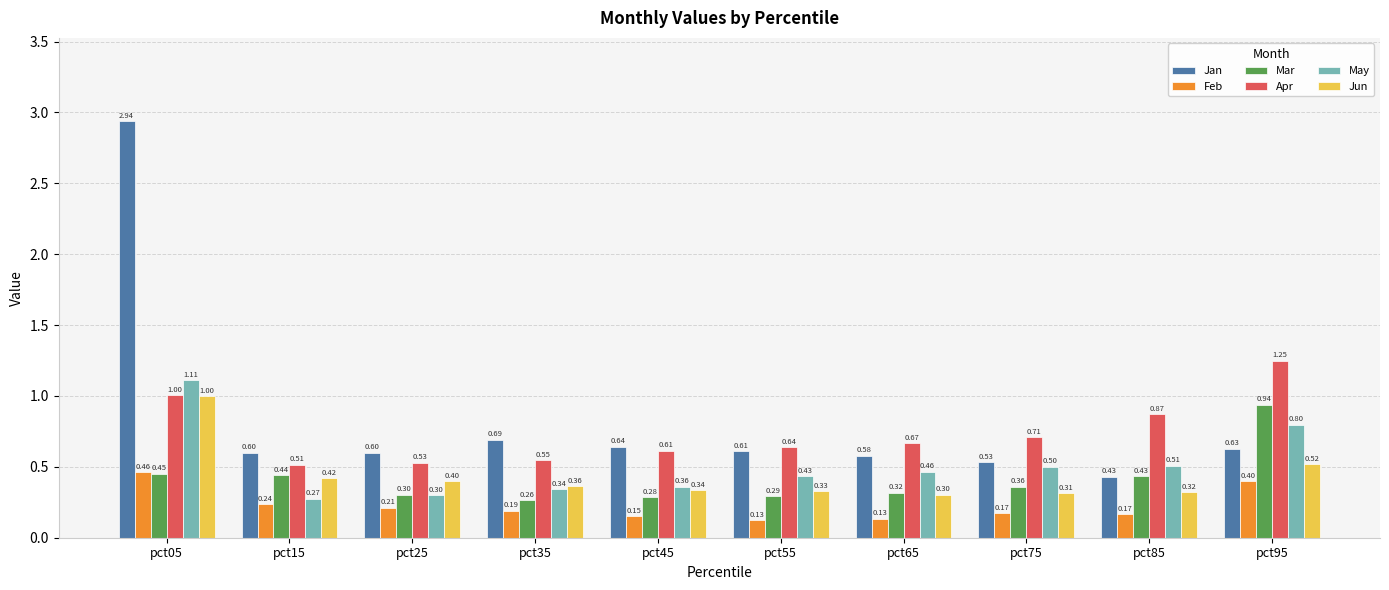

What is the sum of all Mar values?

4.1